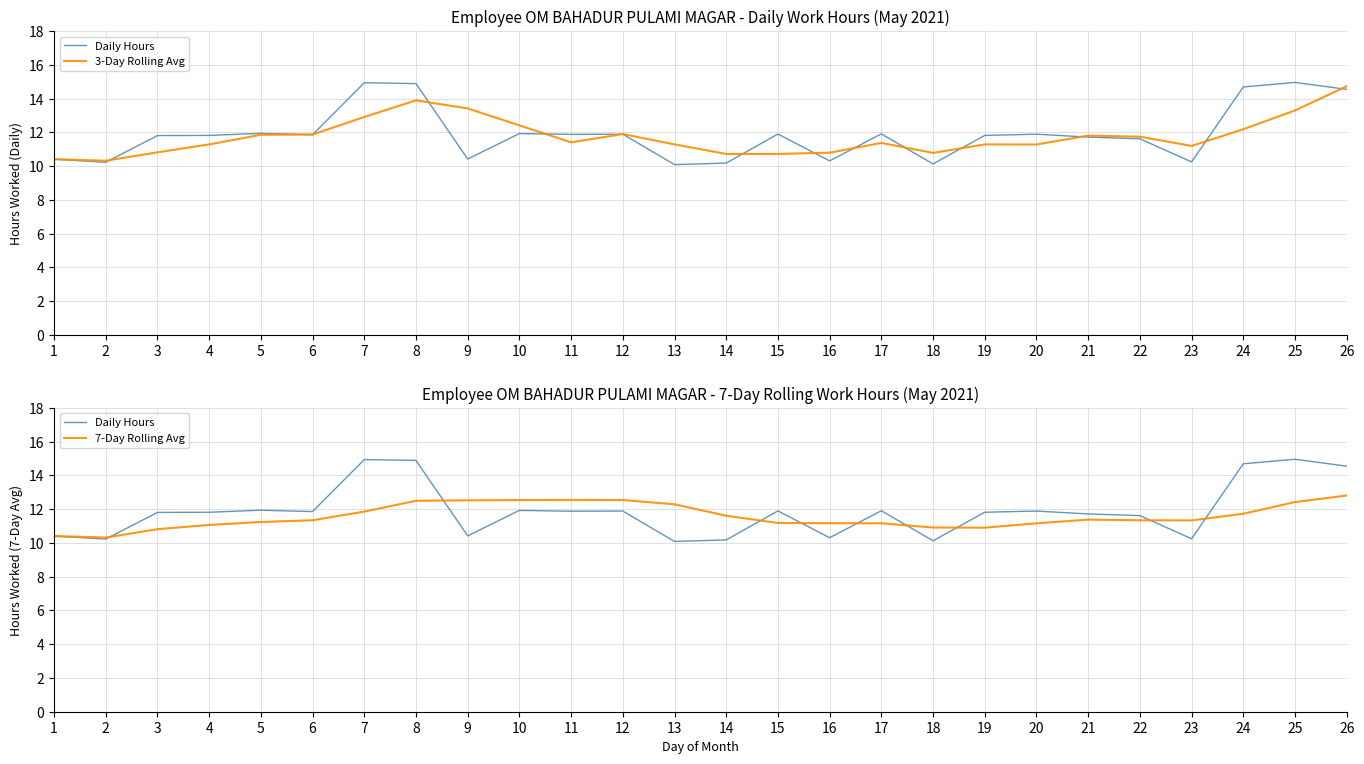

Where is the first local maximum for 7-Day Rolling Avg?

11